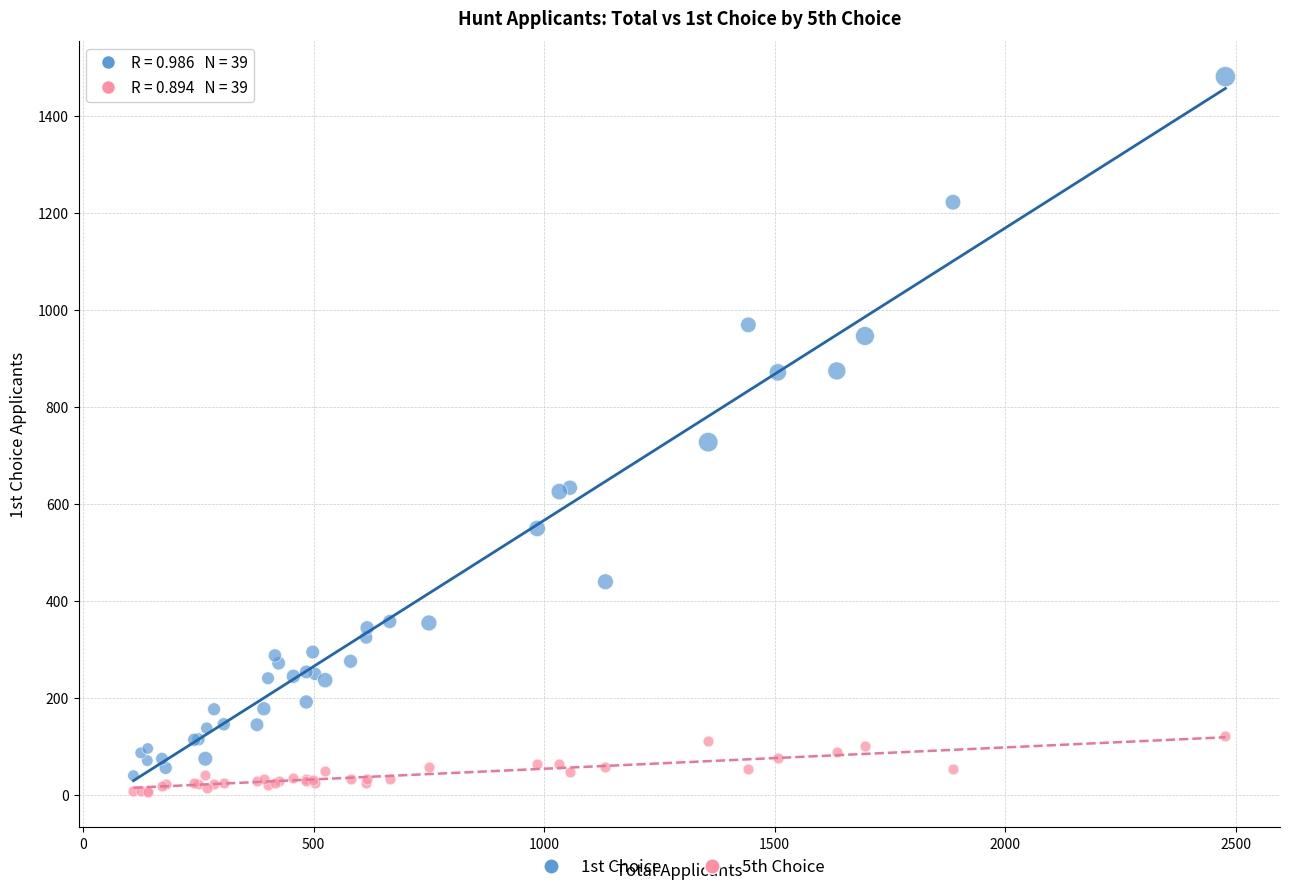

What are all the series names shown in the legend?

1st Choice, 5th Choice